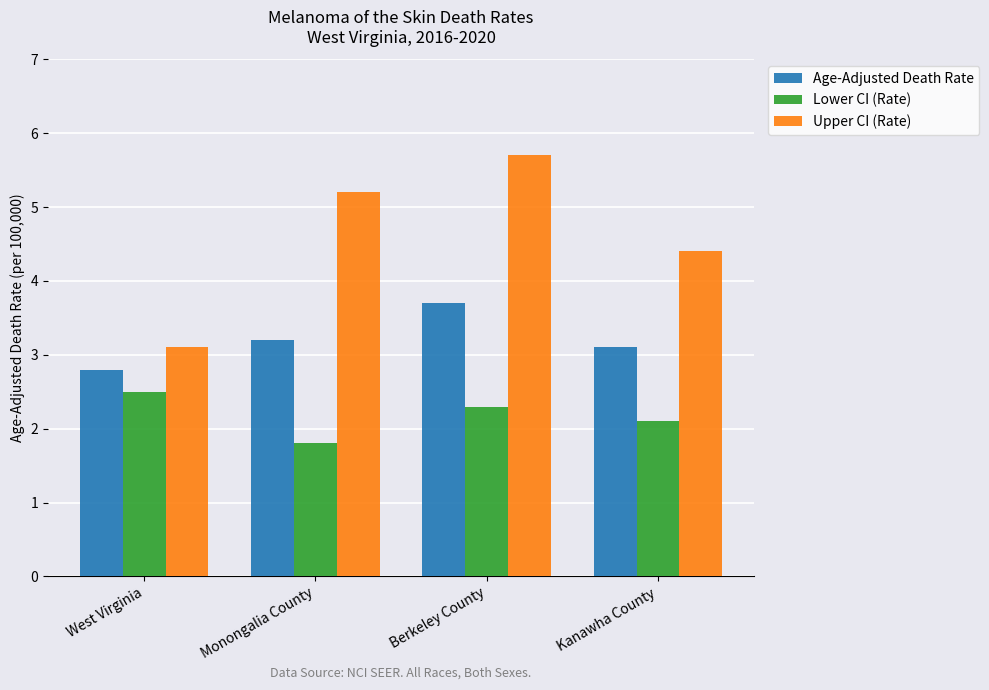

What is the maximum value shown in the chart?

5.7